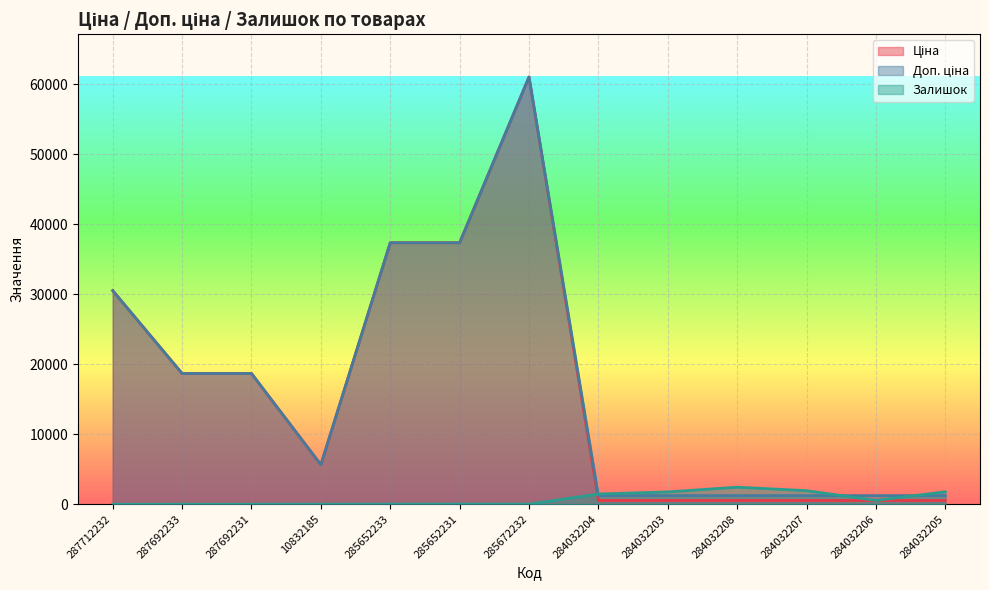

What are all the series names shown in the legend?

Ціна, Доп. ціна, Залишок